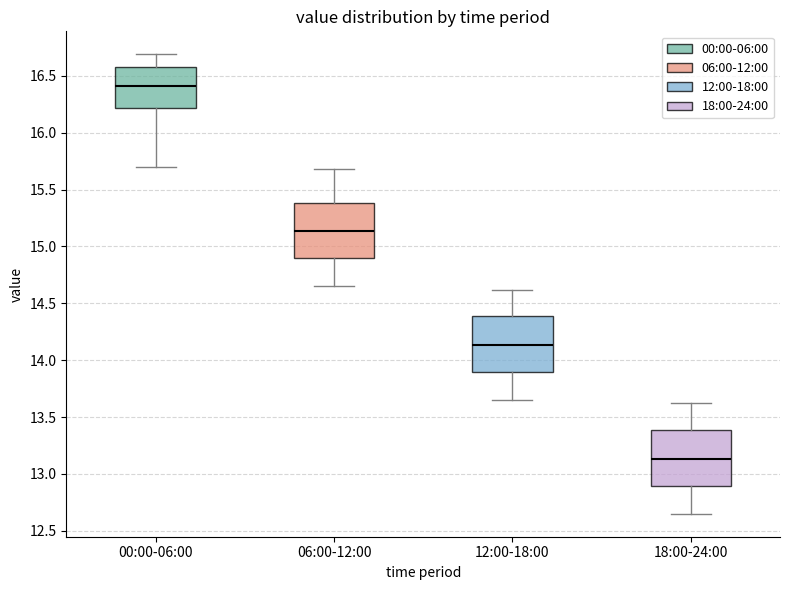

Where is the lower edge of the box for 06:00-12:00 on the y-axis? The values are not printed on the chart, so give them approximately, as read against the axis.

14.90